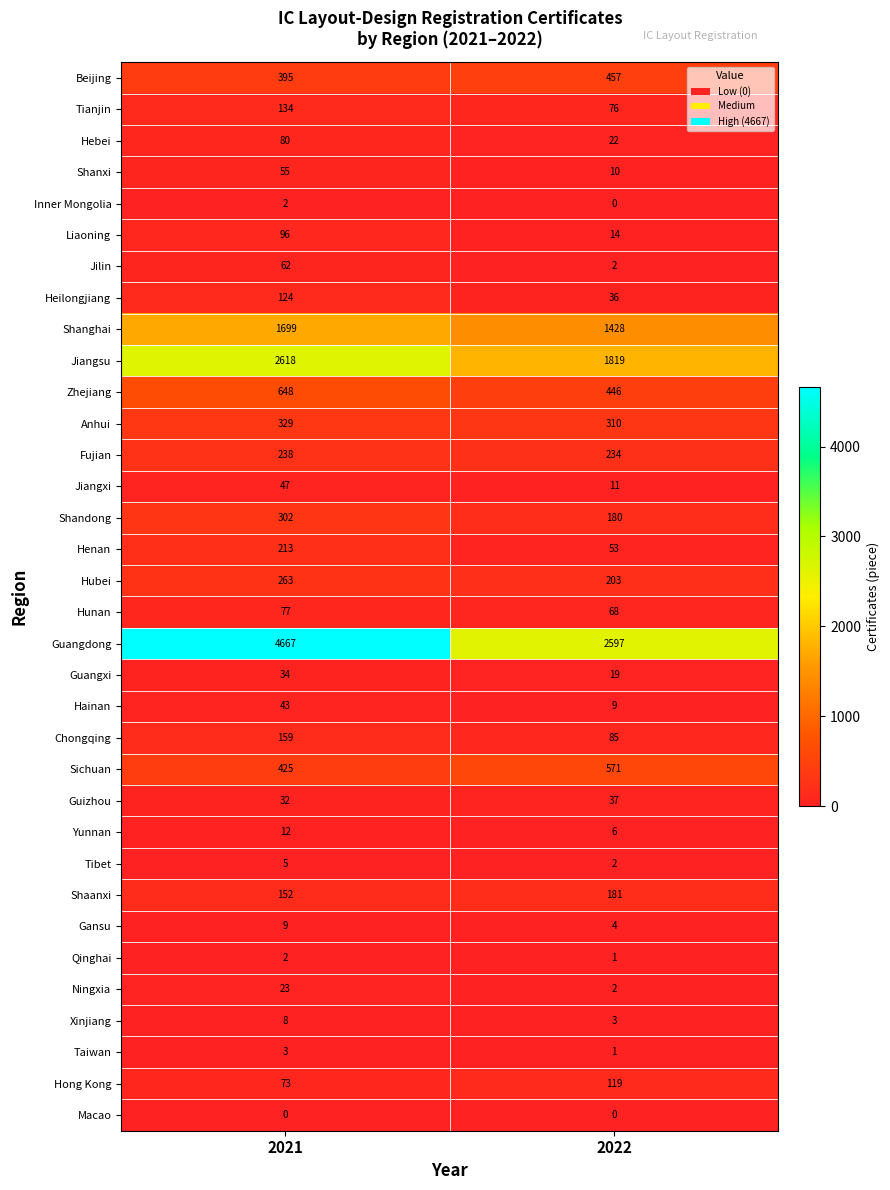

What is the spread (max minus min) of values at 2021?

4667